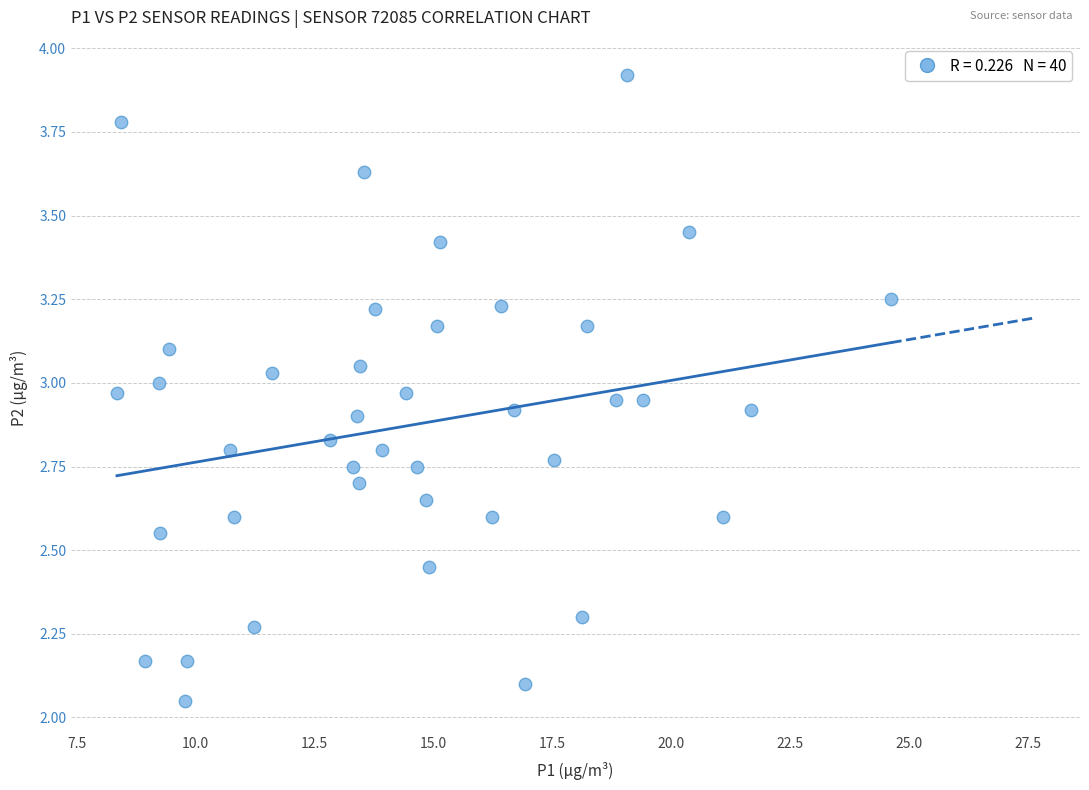

What is the range of Y values (max minus min)?

1.9